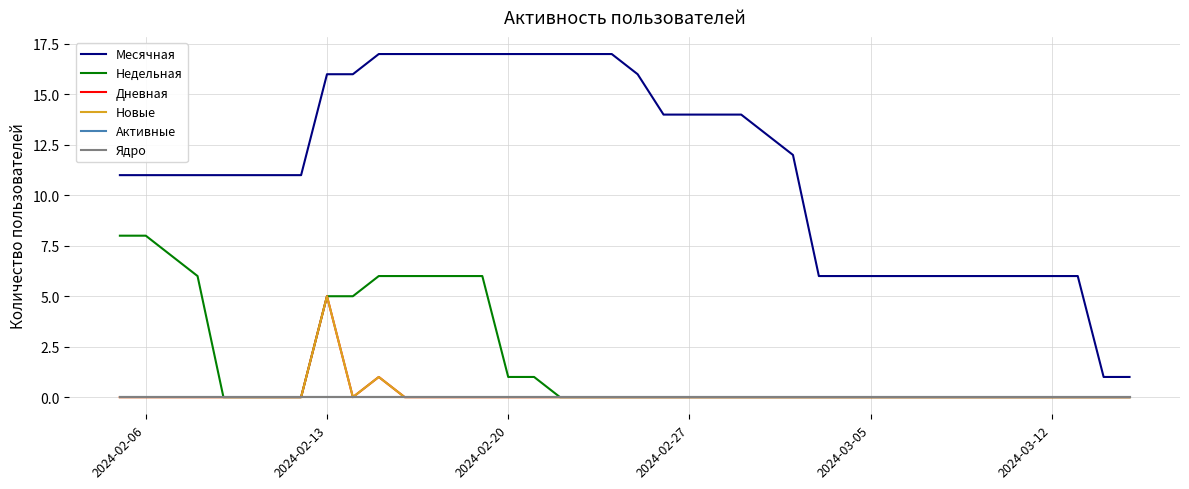

Which series has the largest total across all categories?

Месячная